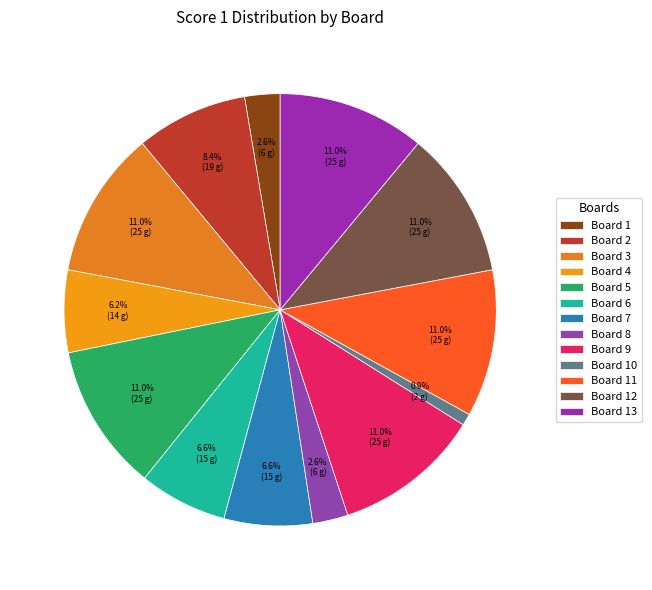

Do Board 13 and Board 6 together represent more than half of the pie?

No